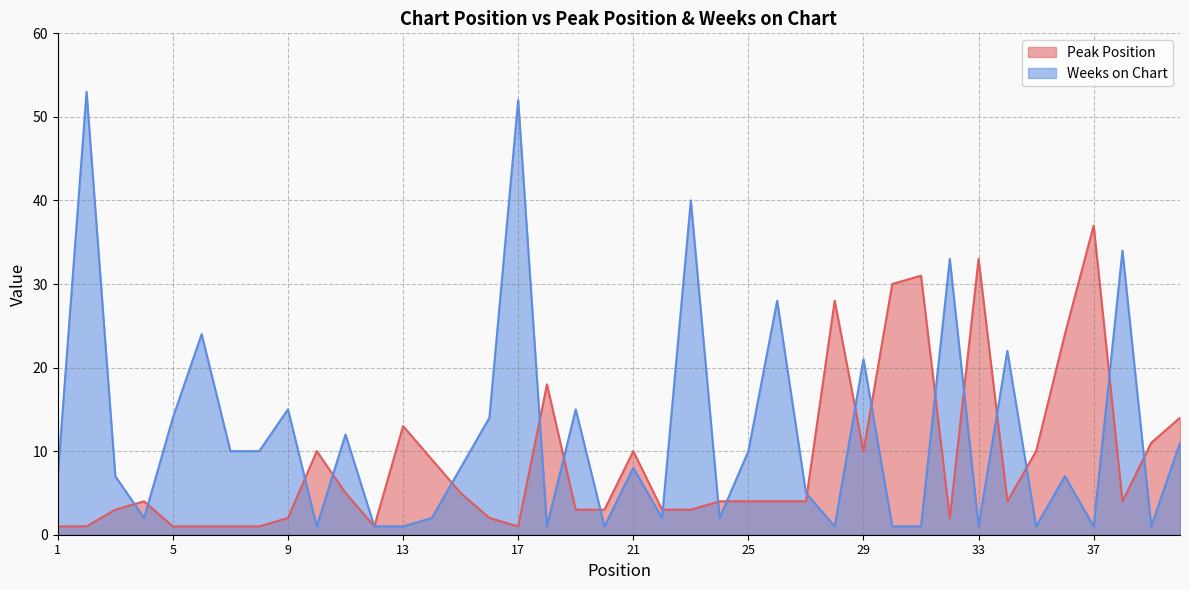

Where does the Peak Position series first go above 4?

10